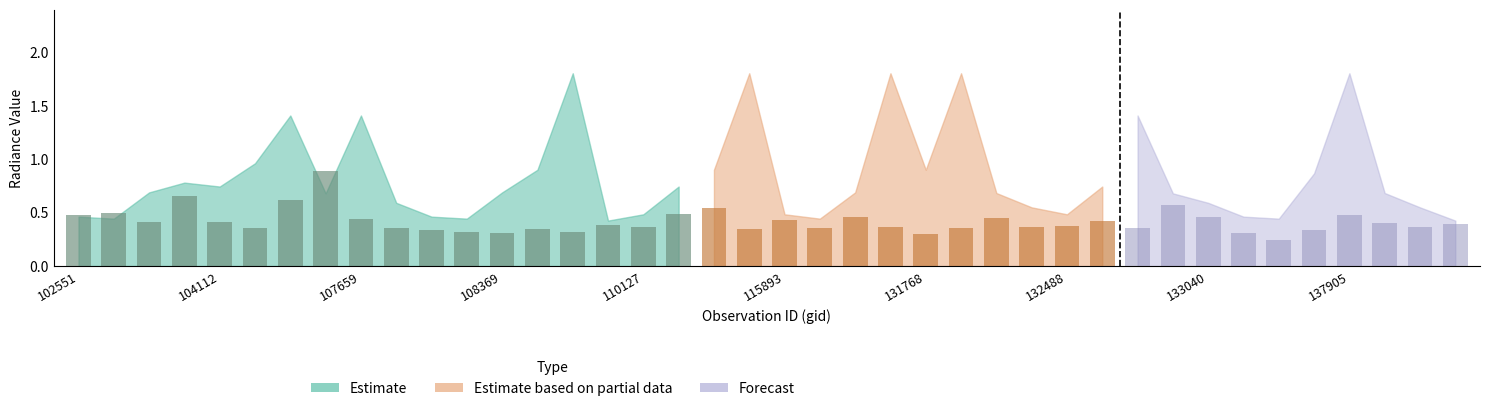

Is it true that rade9_aggzone_norm equals 0.2 at 108369?

False